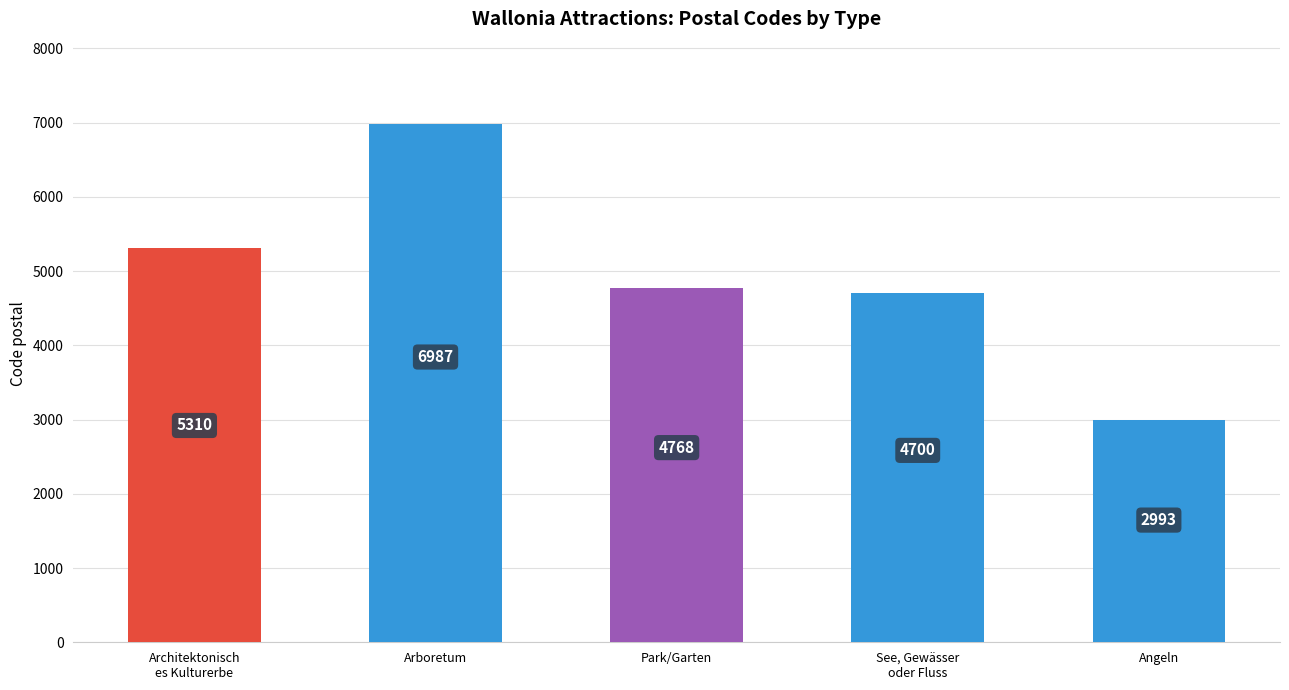

Reading right to left, list all the values displayed in this chart.

Angeln=2993	See, Gewässer
oder Fluss=4700	Park/Garten=4768	Arboretum=6987	Architektonisch
es Kulturerbe=5310